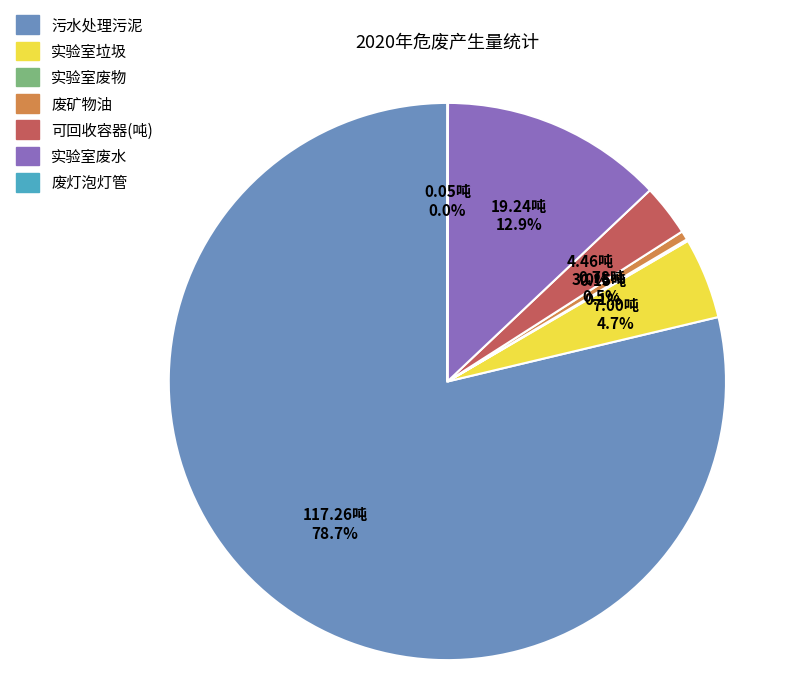

Does 废矿物油 represent more than half of the total?

No